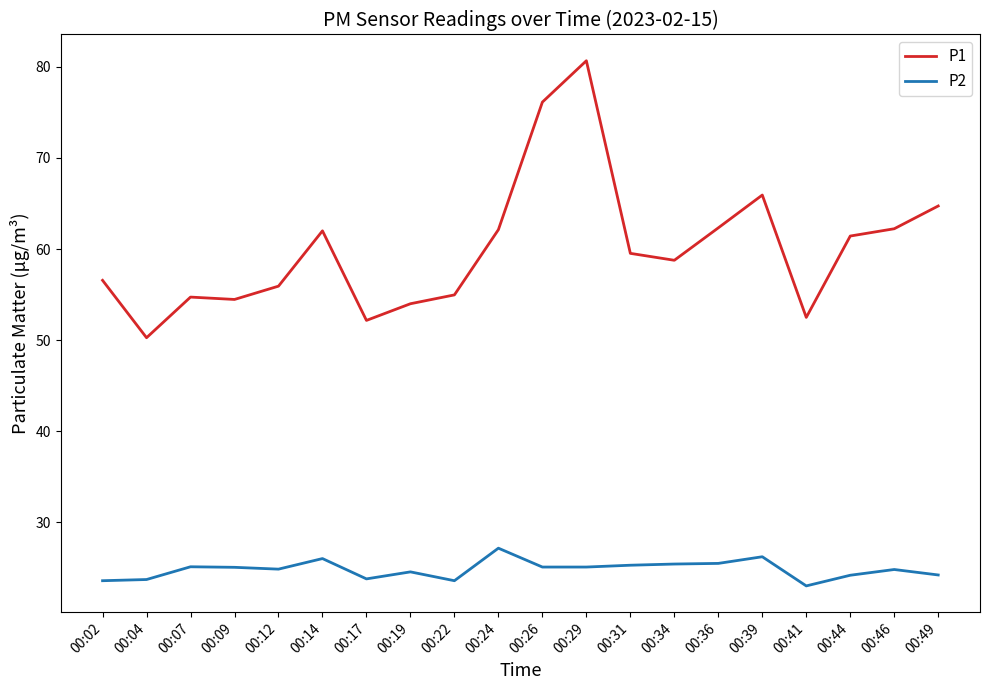

What is the highest value of the P1 series?

80.7